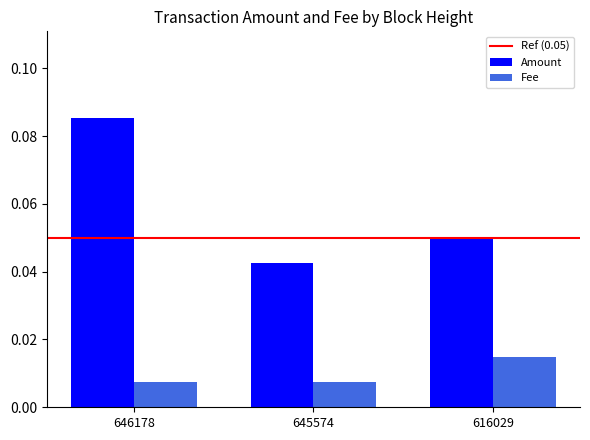

The Amount series shows 0.0 at 646178. True or false?

False